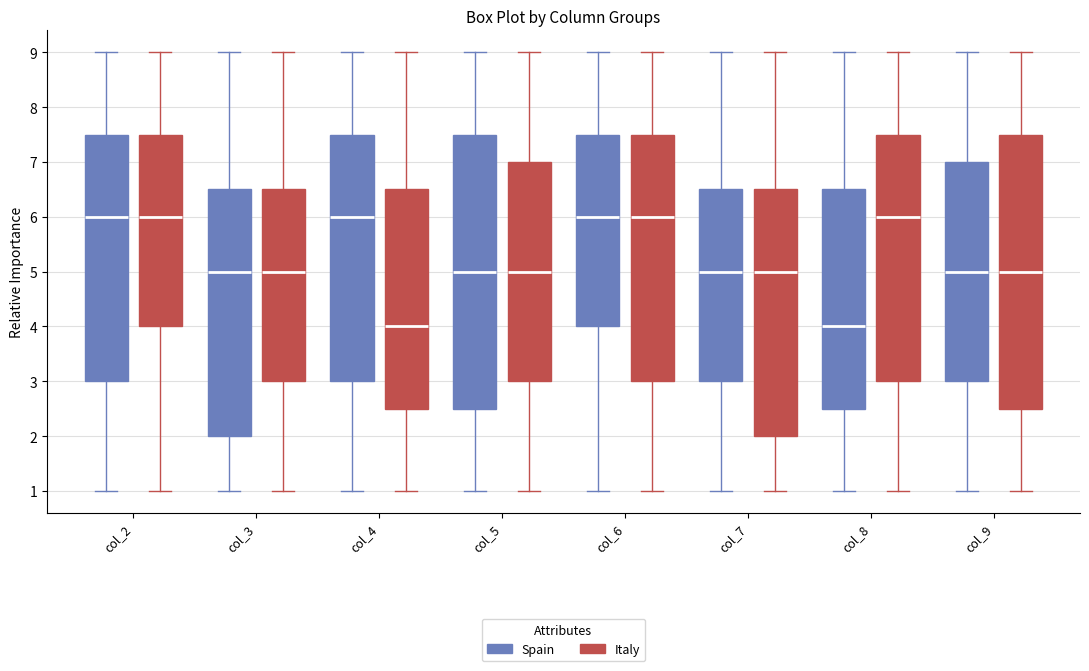

Reading left to right, transcribe this box plot: for each box, give where its median line is, the range the box spans, and where its two whiskers end, as read against the y-axis. The values are not printed on the chart, so give them approximately, as read against the axis.

col_2 (Spain): median 6.0, box 3.0 to 7.5, whiskers 1.0 to 9.0
col_2 (Italy): median 6.0, box 4.0 to 7.5, whiskers 1.0 to 9.0
col_3 (Spain): median 5.0, box 2.0 to 6.5, whiskers 1.0 to 9.0
col_3 (Italy): median 5.0, box 3.0 to 6.5, whiskers 1.0 to 9.0
col_4 (Spain): median 6.0, box 3.0 to 7.5, whiskers 1.0 to 9.0
col_4 (Italy): median 4.0, box 2.5 to 6.5, whiskers 1.0 to 9.0
col_5 (Spain): median 5.0, box 2.5 to 7.5, whiskers 1.0 to 9.0
col_5 (Italy): median 5.0, box 3.0 to 7.0, whiskers 1.0 to 9.0
col_6 (Spain): median 6.0, box 4.0 to 7.5, whiskers 1.0 to 9.0
col_6 (Italy): median 6.0, box 3.0 to 7.5, whiskers 1.0 to 9.0
col_7 (Spain): median 5.0, box 3.0 to 6.5, whiskers 1.0 to 9.0
col_7 (Italy): median 5.0, box 2.0 to 6.5, whiskers 1.0 to 9.0
col_8 (Spain): median 4.0, box 2.5 to 6.5, whiskers 1.0 to 9.0
col_8 (Italy): median 6.0, box 3.0 to 7.5, whiskers 1.0 to 9.0
col_9 (Spain): median 5.0, box 3.0 to 7.0, whiskers 1.0 to 9.0
col_9 (Italy): median 5.0, box 2.5 to 7.5, whiskers 1.0 to 9.0